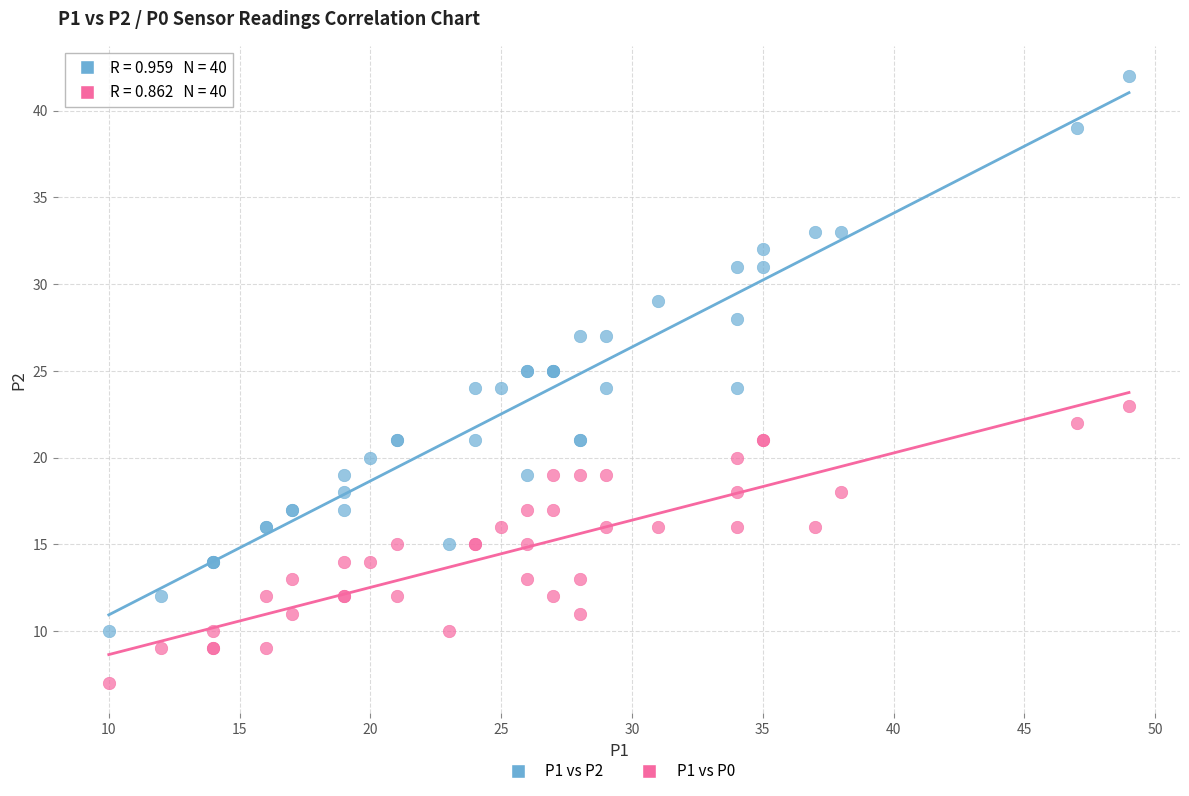

Which series reaches the maximum Y coordinate?

P1 vs P2